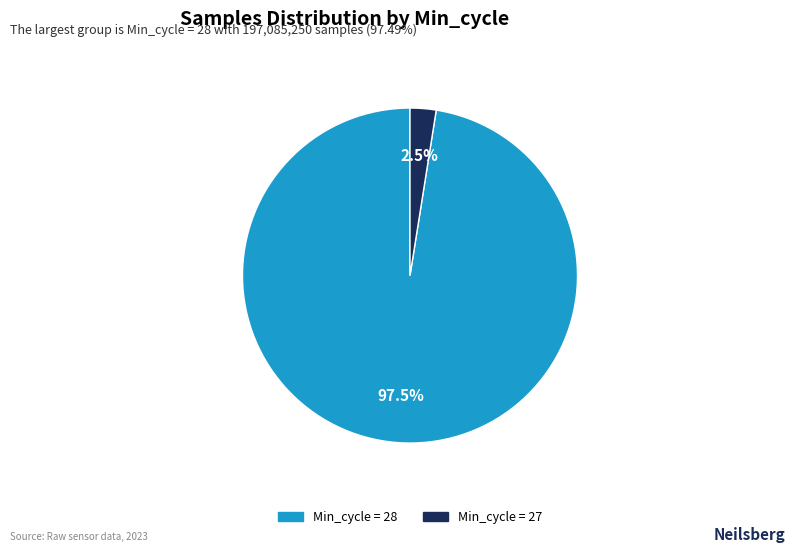

How many slices are in this pie chart?

2